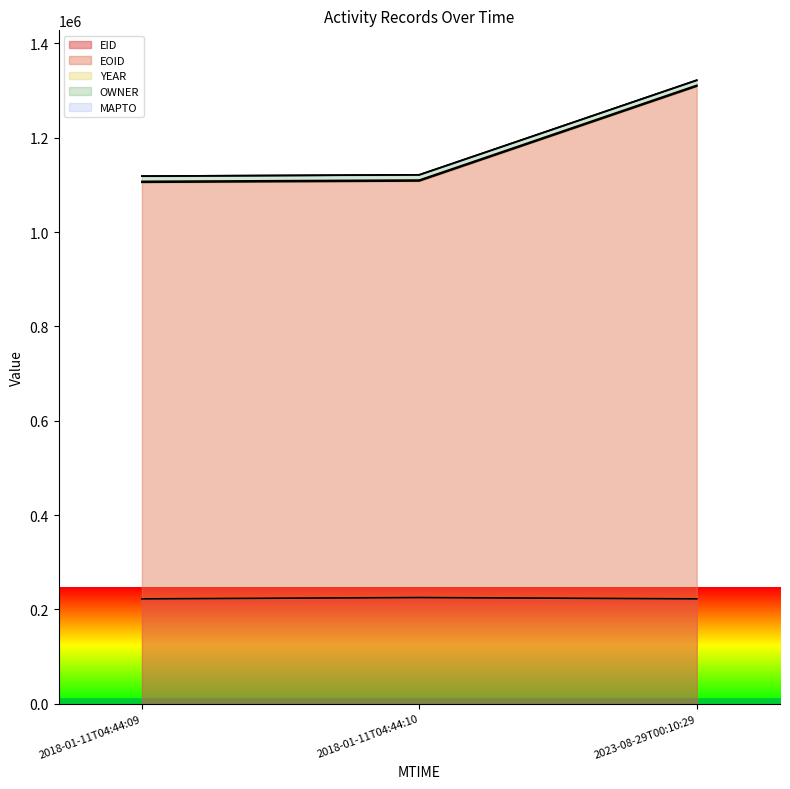

What is the value of the EOID point at the 3rd from the left?

1309112